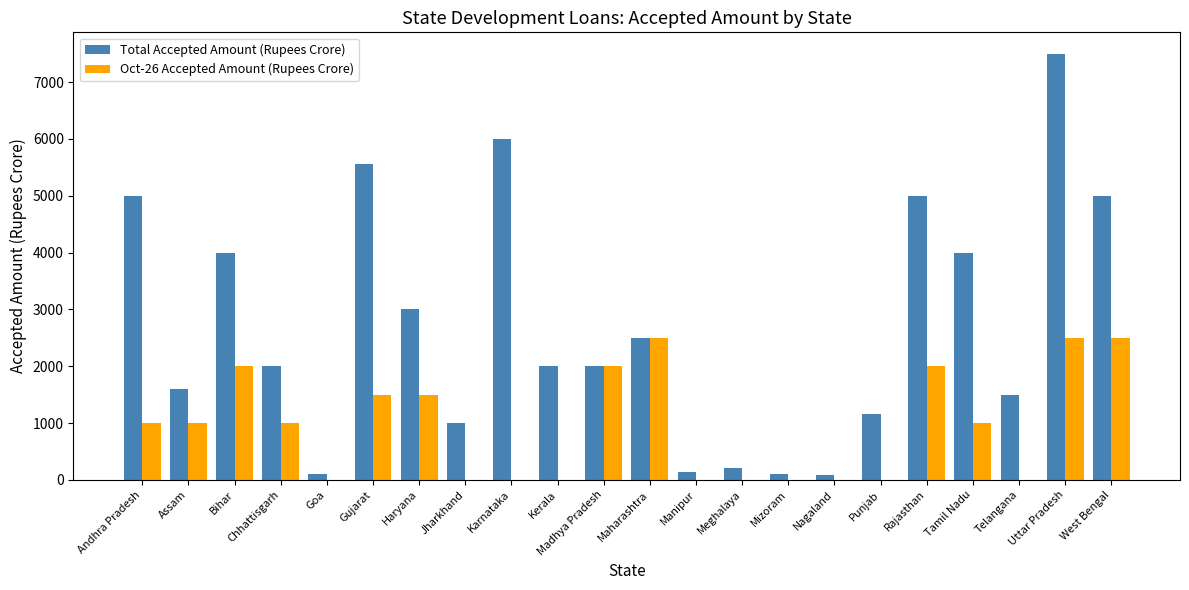

What is the sum of all Total Accepted Amount (Rupees Crore) values?

59449.2